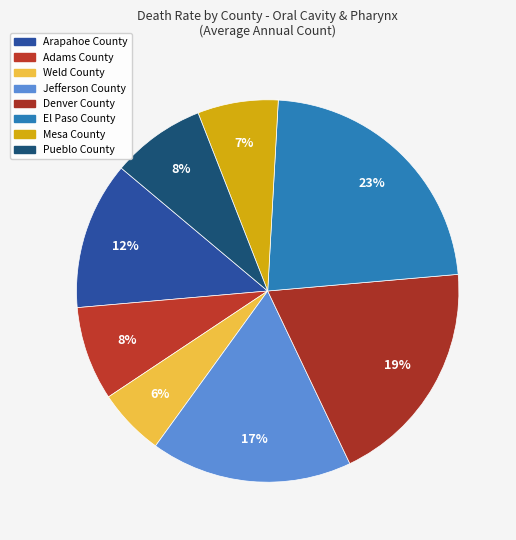

Is there any slice that represents more than half of the pie?

No